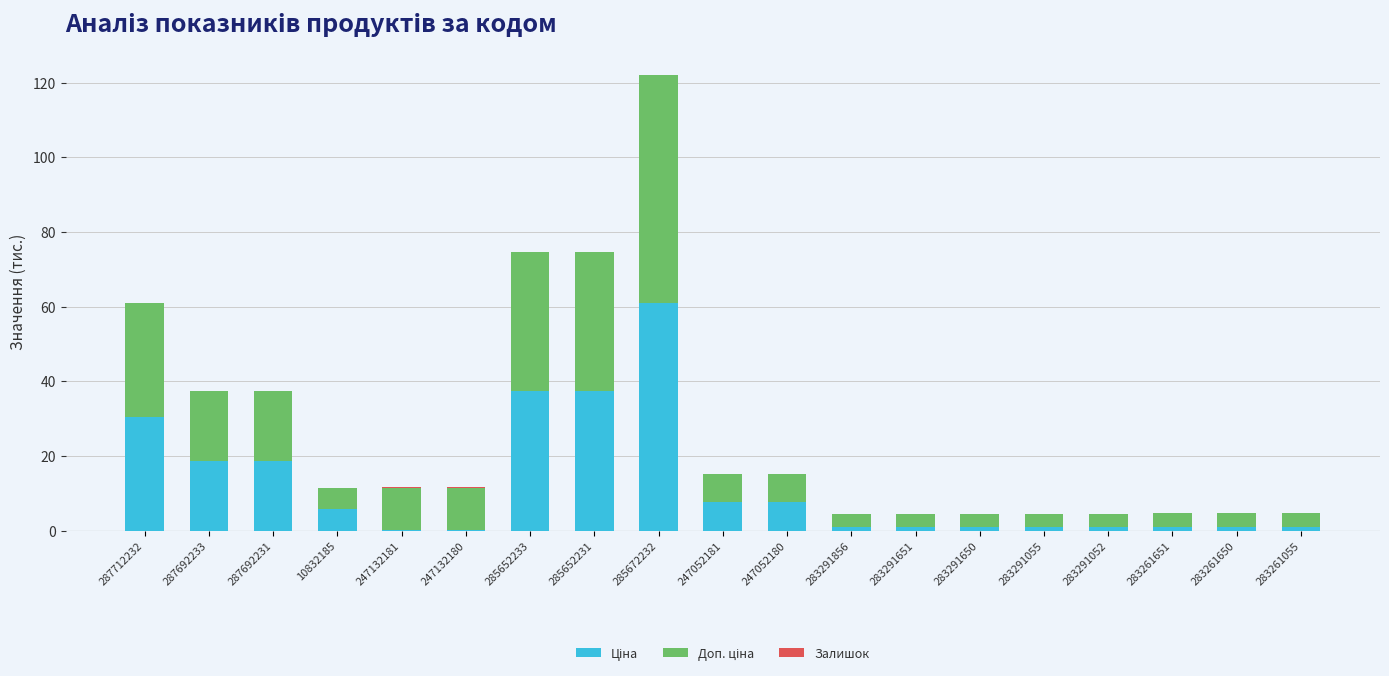

At which category is the sum across all series the highest?

285672232